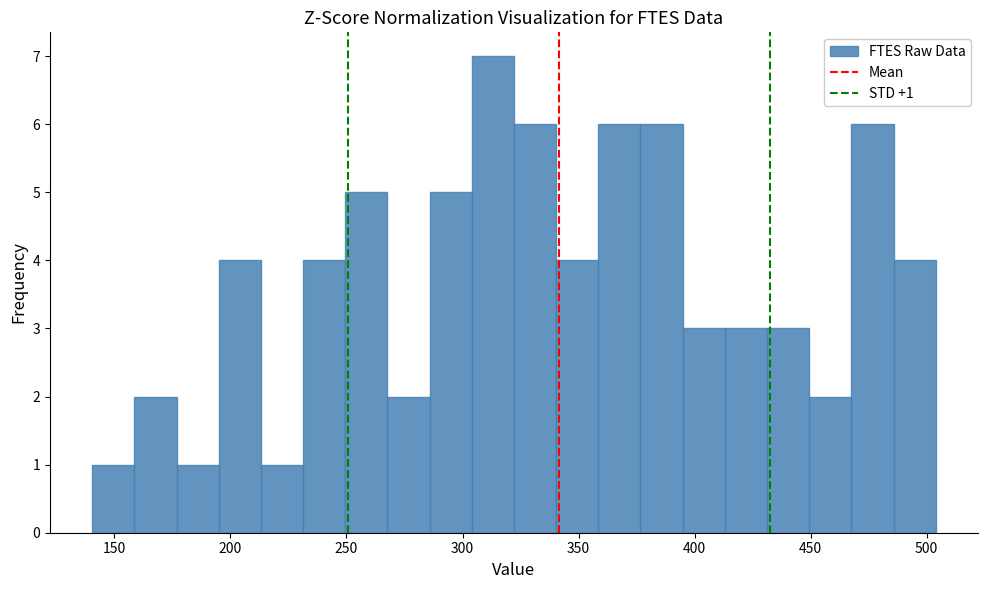

Around what value on the x-axis is the tallest bar? Give the approximate position of its centre, as read against the axis.

315